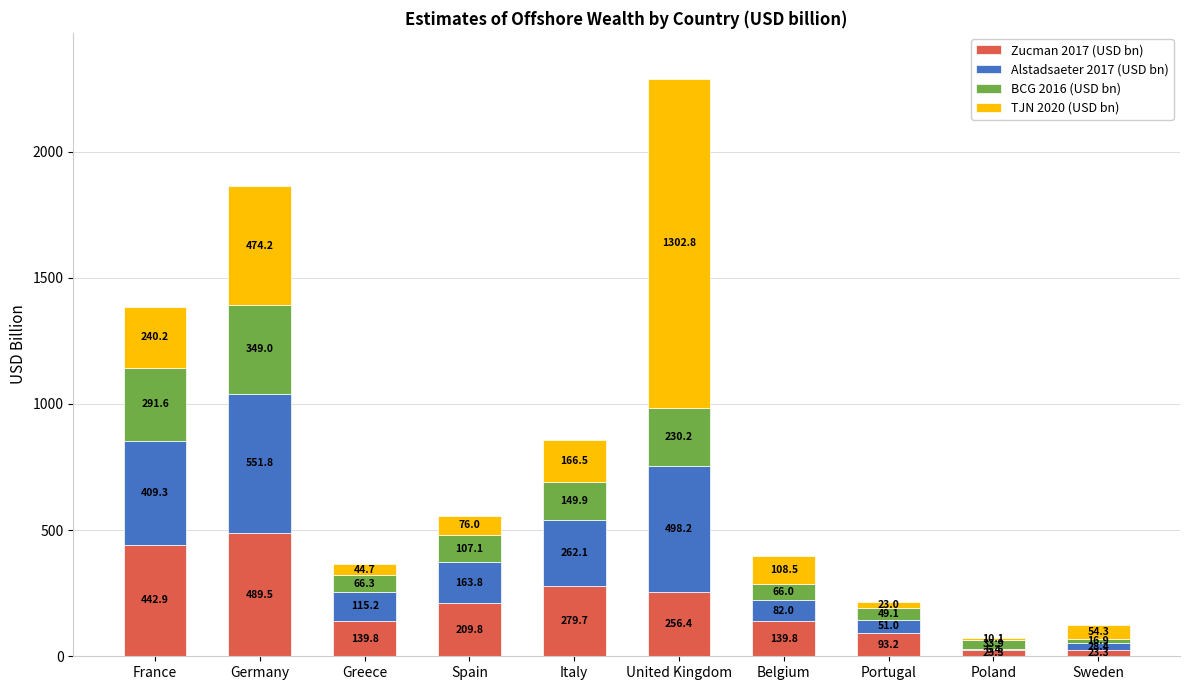

At which category is the sum across all series the highest?

United Kingdom